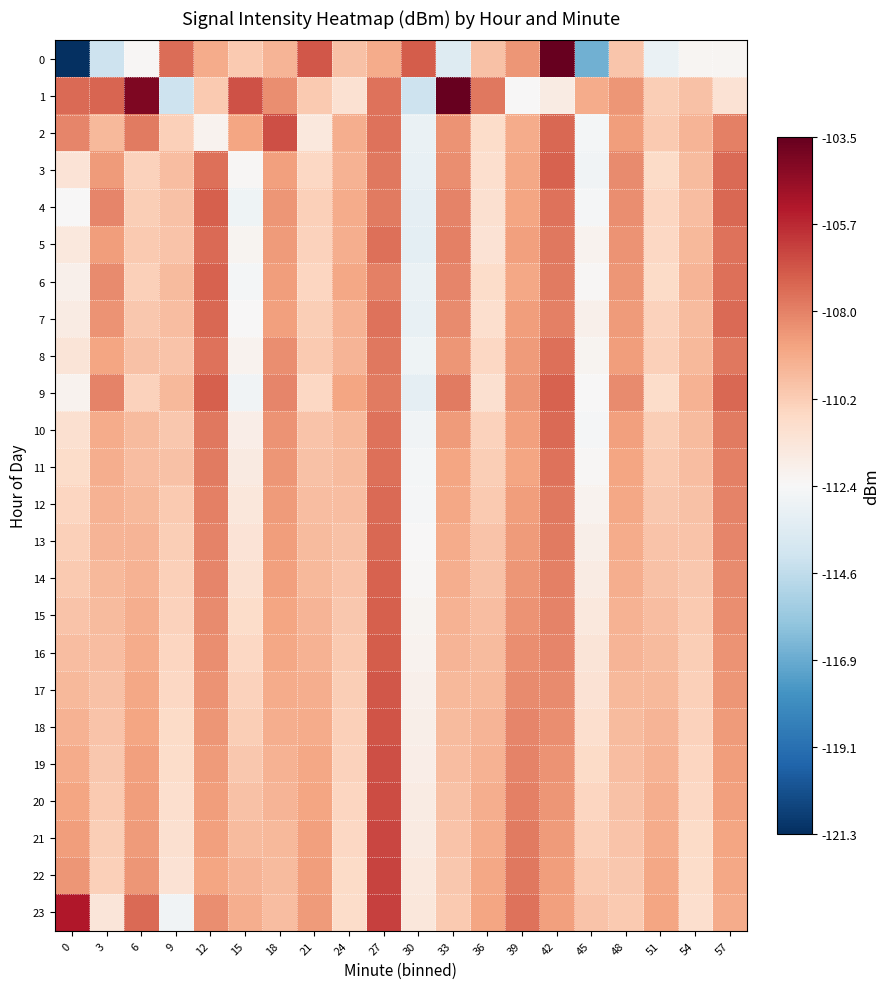

Reading left to right, transcribe all the data shown in this chart.

0: 0=-121.3	3=-114.2	6=-112.3	9=-107.4	12=-109.1	15=-110.1	18=-109.4	21=-106.9	24=-109.8	27=-109.1	30=-107.0	33=-113.5	36=-109.8	39=-108.5	42=-103.5	45=-116.7	48=-110.0	51=-113.0	54=-112.3	57=-112.3
1: 0=-107.3	3=-107.2	6=-104.1	9=-114.3	12=-110.1	15=-106.8	18=-108.2	21=-110.1	24=-111.1	27=-107.6	30=-114.3	33=-103.6	36=-107.7	39=-112.4	42=-111.7	45=-109.1	48=-108.5	51=-110.2	54=-109.8	57=-111.1
2: 0=-108.1	3=-109.5	6=-107.8	9=-110.3	12=-112.1	15=-108.9	18=-106.7	21=-111.5	24=-109.2	27=-107.6	30=-113.0	33=-108.4	36=-110.8	39=-109.1	42=-107.3	45=-112.6	48=-108.7	51=-110.1	54=-109.4	57=-107.9
3: 0=-111.2	3=-108.6	6=-110.4	9=-109.7	12=-107.5	15=-112.3	18=-108.8	21=-110.6	24=-109.3	27=-107.7	30=-113.1	33=-108.3	36=-110.9	39=-109.0	42=-107.2	45=-112.7	48=-108.2	51=-110.7	54=-109.6	57=-107.4
4: 0=-112.4	3=-108.1	6=-110.2	9=-109.8	12=-107.1	15=-112.8	18=-108.5	21=-110.3	24=-109.1	27=-107.8	30=-113.2	33=-108.0	36=-111.0	39=-108.9	42=-107.6	45=-112.5	48=-108.3	51=-110.5	54=-109.7	57=-107.3
5: 0=-111.5	3=-108.7	6=-110.1	9=-109.9	12=-107.4	15=-112.2	18=-108.6	21=-110.4	24=-109.2	27=-107.5	30=-113.3	33=-107.9	36=-111.1	39=-108.8	42=-107.7	45=-112.1	48=-108.4	51=-110.6	54=-109.5	57=-107.6
6: 0=-112.0	3=-108.2	6=-110.3	9=-109.6	12=-107.2	15=-112.6	18=-108.7	21=-110.5	24=-109.0	27=-107.9	30=-113.0	33=-108.1	36=-110.8	39=-109.0	42=-107.8	45=-112.3	48=-108.5	51=-110.7	54=-109.4	57=-107.5
7: 0=-111.7	3=-108.4	6=-110.0	9=-109.7	12=-107.3	15=-112.4	18=-108.8	21=-110.2	24=-109.3	27=-107.6	30=-113.1	33=-108.2	36=-110.9	39=-108.7	42=-107.9	45=-112.0	48=-108.6	51=-110.4	54=-109.6	57=-107.4
8: 0=-111.3	3=-108.9	6=-109.8	9=-109.9	12=-107.6	15=-112.1	18=-108.3	21=-110.1	24=-109.4	27=-107.7	30=-112.8	33=-108.5	36=-110.6	39=-108.6	42=-107.5	45=-112.2	48=-108.7	51=-110.3	54=-109.5	57=-107.7
9: 0=-112.1	3=-108.0	6=-110.4	9=-109.5	12=-107.1	15=-112.7	18=-108.1	21=-110.6	24=-108.9	27=-107.8	30=-113.2	33=-107.8	36=-111.0	39=-108.5	42=-107.2	45=-112.4	48=-108.2	51=-110.8	54=-109.3	57=-107.3
10: 0=-111.0	3=-109.1	6=-109.6	9=-110.0	12=-107.7	15=-111.8	18=-108.4	21=-109.9	24=-109.5	27=-107.6	30=-112.7	33=-108.6	36=-110.4	39=-108.8	42=-107.4	45=-112.5	48=-108.8	51=-110.2	54=-109.6	57=-107.8
11: 0=-110.8	3=-109.2	6=-109.7	9=-109.8	12=-107.8	15=-111.6	18=-108.5	21=-109.8	24=-109.6	27=-107.5	30=-112.6	33=-108.9	36=-110.2	39=-108.9	42=-107.6	45=-112.3	48=-108.9	51=-110.1	54=-109.7	57=-107.9
12: 0=-110.5	3=-109.3	6=-109.5	9=-110.1	12=-107.9	15=-111.4	18=-108.6	21=-109.7	24=-109.7	27=-107.4	30=-112.5	33=-109.0	36=-110.1	39=-108.7	42=-107.7	45=-112.1	48=-109.0	51=-110.0	54=-109.8	57=-108.0
13: 0=-110.3	3=-109.4	6=-109.4	9=-110.2	12=-108.0	15=-111.2	18=-108.7	21=-109.6	24=-109.8	27=-107.3	30=-112.4	33=-109.1	36=-109.9	39=-108.6	42=-107.8	45=-111.9	48=-109.1	51=-109.9	54=-109.9	57=-108.1
14: 0=-110.1	3=-109.5	6=-109.3	9=-110.3	12=-108.1	15=-111.0	18=-108.8	21=-109.5	24=-109.9	27=-107.2	30=-112.3	33=-109.2	36=-109.8	39=-108.5	42=-107.9	45=-111.7	48=-109.2	51=-109.8	54=-110.0	57=-108.2
15: 0=-109.9	3=-109.6	6=-109.2	9=-110.4	12=-108.2	15=-110.8	18=-108.9	21=-109.4	24=-110.0	27=-107.1	30=-112.2	33=-109.3	36=-109.7	39=-108.4	42=-108.0	45=-111.5	48=-109.3	51=-109.7	54=-110.1	57=-108.3
16: 0=-109.7	3=-109.7	6=-109.1	9=-110.5	12=-108.3	15=-110.6	18=-109.0	21=-109.3	24=-110.1	27=-107.0	30=-112.1	33=-109.4	36=-109.6	39=-108.3	42=-108.1	45=-111.3	48=-109.4	51=-109.6	54=-110.2	57=-108.4
17: 0=-109.5	3=-109.8	6=-109.0	9=-110.6	12=-108.4	15=-110.4	18=-109.1	21=-109.2	24=-110.2	27=-106.9	30=-112.0	33=-109.5	36=-109.5	39=-108.2	42=-108.2	45=-111.1	48=-109.5	51=-109.5	54=-110.3	57=-108.5
18: 0=-109.3	3=-109.9	6=-108.9	9=-110.7	12=-108.5	15=-110.2	18=-109.2	21=-109.1	24=-110.3	27=-106.8	30=-111.9	33=-109.6	36=-109.4	39=-108.1	42=-108.3	45=-110.9	48=-109.6	51=-109.4	54=-110.4	57=-108.6
19: 0=-109.1	3=-110.0	6=-108.8	9=-110.8	12=-108.6	15=-110.0	18=-109.3	21=-109.0	24=-110.4	27=-106.7	30=-111.8	33=-109.7	36=-109.3	39=-108.0	42=-108.4	45=-110.7	48=-109.7	51=-109.3	54=-110.5	57=-108.7
20: 0=-108.9	3=-110.1	6=-108.7	9=-110.9	12=-108.7	15=-109.8	18=-109.4	21=-108.9	24=-110.5	27=-106.6	30=-111.7	33=-109.8	36=-109.2	39=-107.9	42=-108.5	45=-110.5	48=-109.8	51=-109.2	54=-110.6	57=-108.8
21: 0=-108.7	3=-110.2	6=-108.6	9=-111.0	12=-108.8	15=-109.6	18=-109.5	21=-108.8	24=-110.6	27=-106.5	30=-111.6	33=-109.9	36=-109.1	39=-107.8	42=-108.6	45=-110.3	48=-109.9	51=-109.1	54=-110.7	57=-108.9
22: 0=-108.5	3=-110.3	6=-108.5	9=-111.1	12=-108.9	15=-109.4	18=-109.6	21=-108.7	24=-110.7	27=-106.4	30=-111.5	33=-110.0	36=-109.0	39=-107.7	42=-108.7	45=-110.1	48=-110.0	51=-109.0	54=-110.8	57=-109.0
23: 0=-105.3	3=-111.4	6=-107.4	9=-112.7	12=-108.3	15=-109.2	18=-109.7	21=-108.6	24=-110.8	27=-106.3	30=-111.4	33=-110.1	36=-108.9	39=-107.6	42=-108.8	45=-109.9	48=-110.1	51=-108.9	54=-110.9	57=-109.1